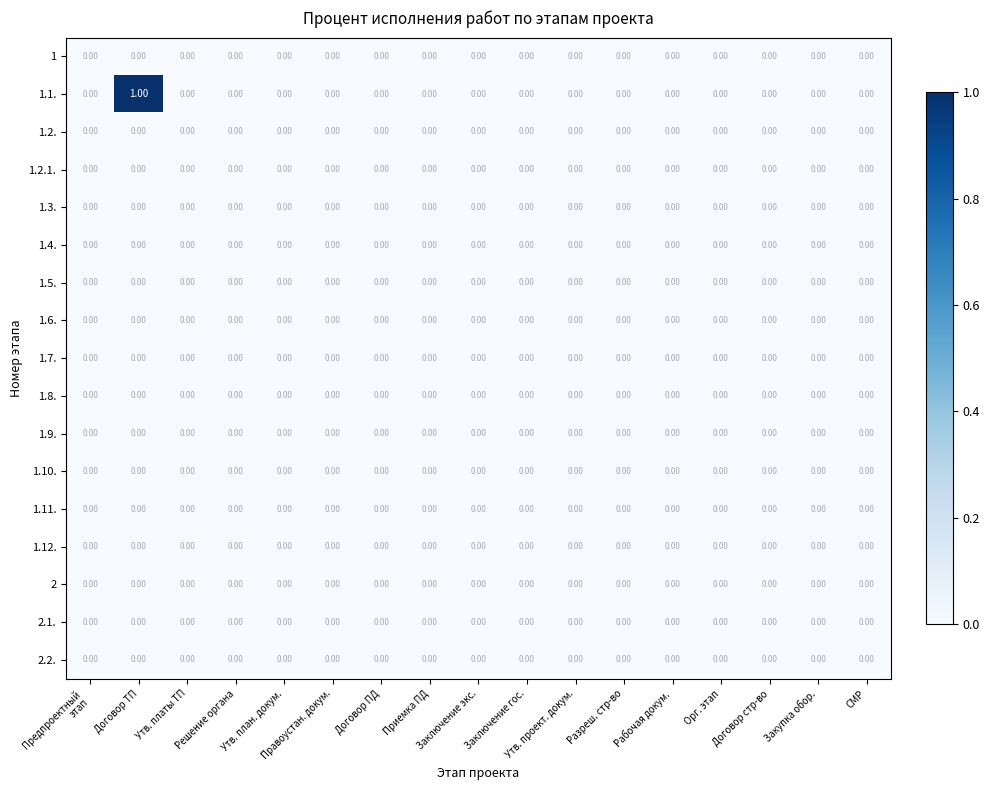

At which category is the sum across all series the highest?

Договор ТП